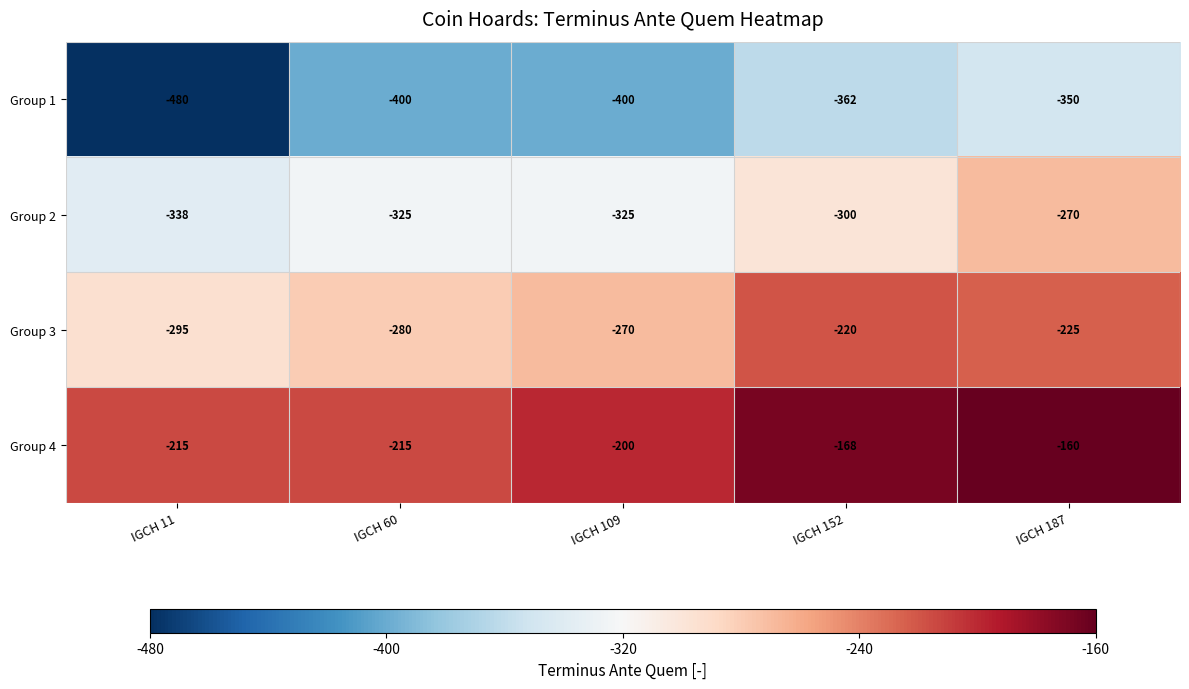

What is the sum of all Group 3 values?

-1290